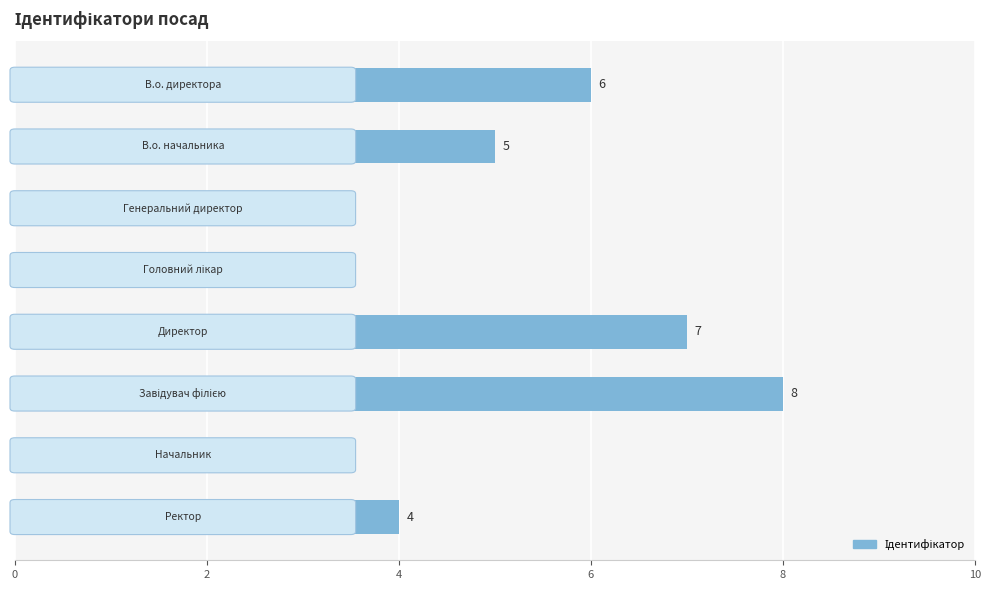

What is the difference between the maximum and second lowest values?

6